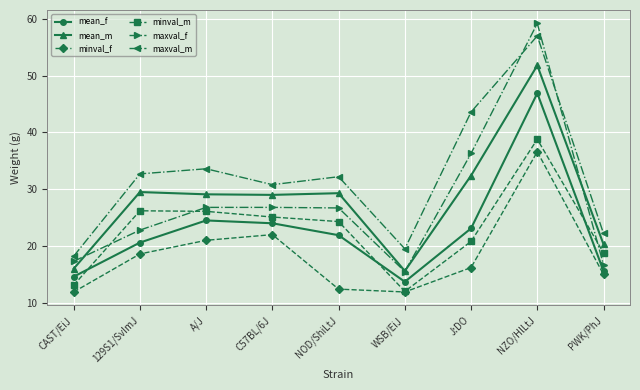

True or false: minval_m and mean_m intersect in this chart.

False